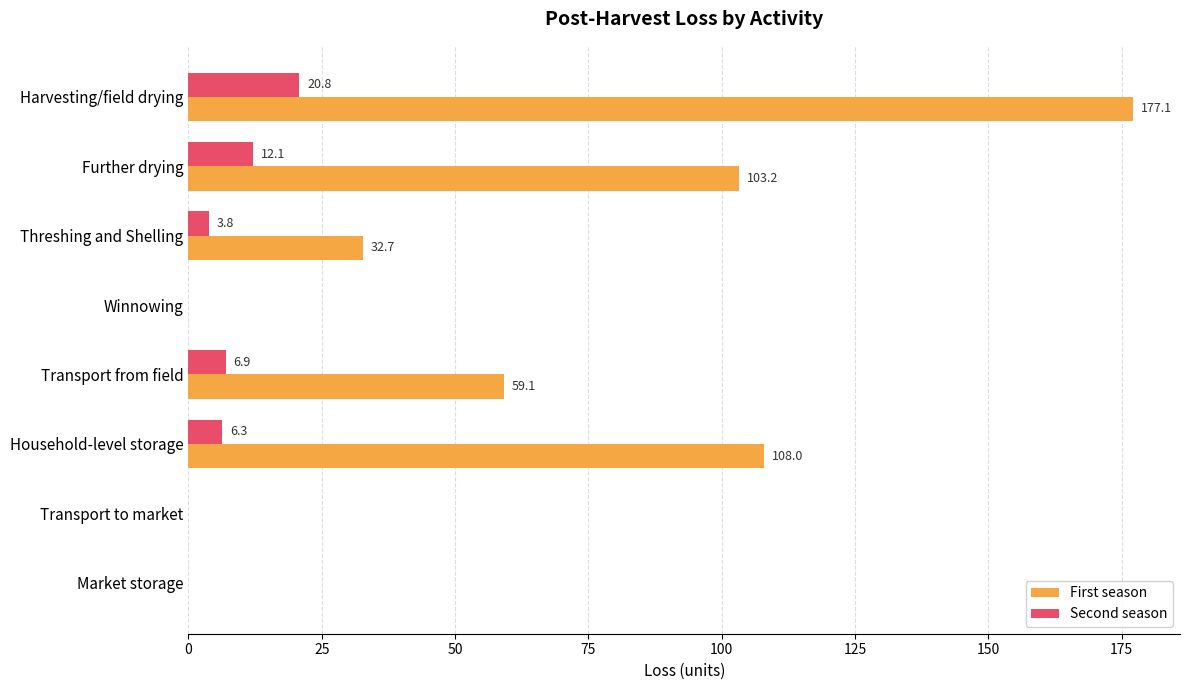

Is it true that Second season equals 3.8 at Threshing and Shelling?

True